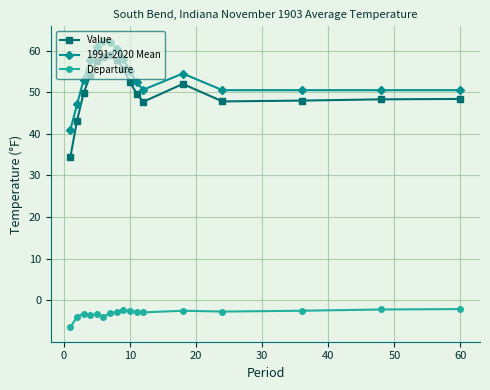

What is the highest value of the 1991-2020 Mean series?

62.4